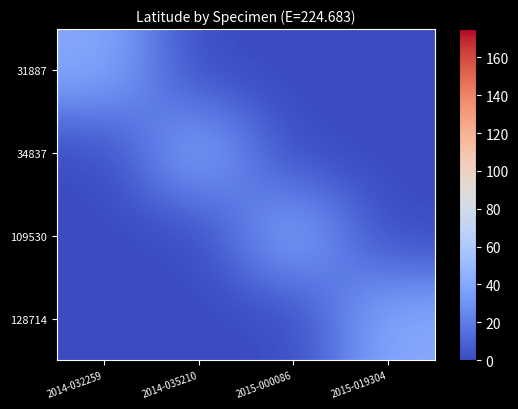

What is the spread (max minus min) of values at 2014-035210?

40.9